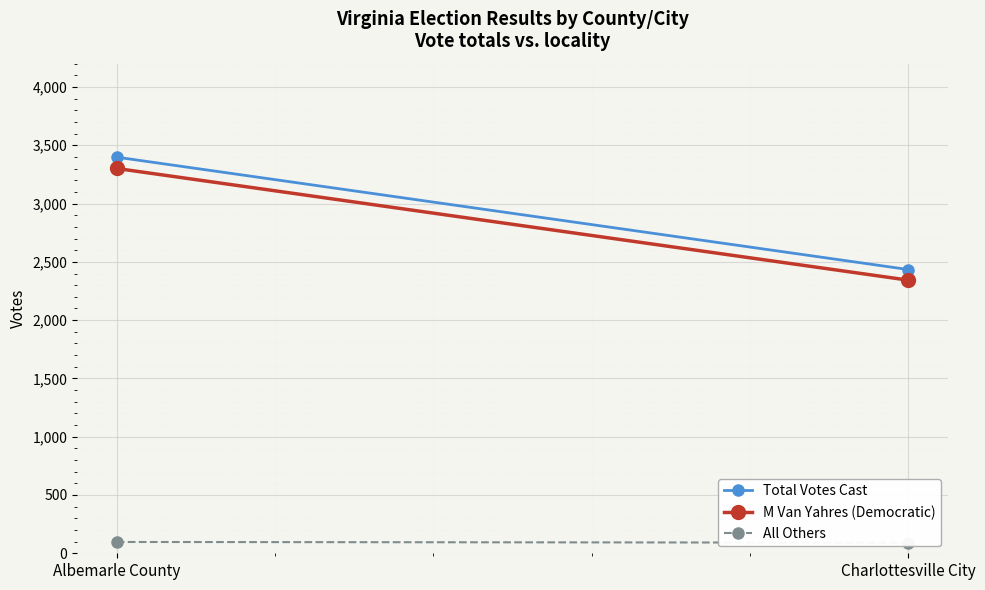

List the series in order of their peak value, lowest first.

All Others, M Van Yahres (Democratic), Total Votes Cast